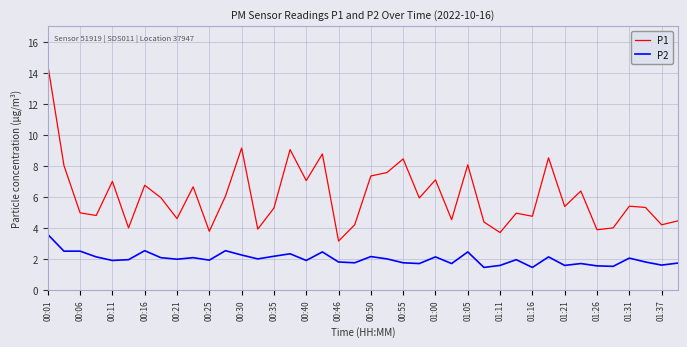

True or false: P1 and P2 cross at least once.

False